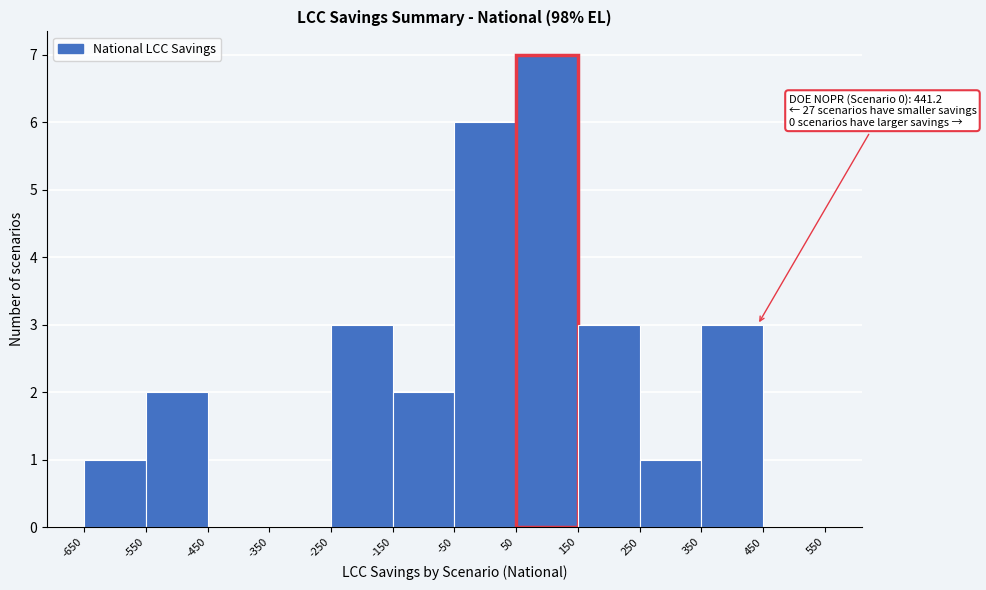

Over which range of the x-axis is the bar tallest?

50 to 150